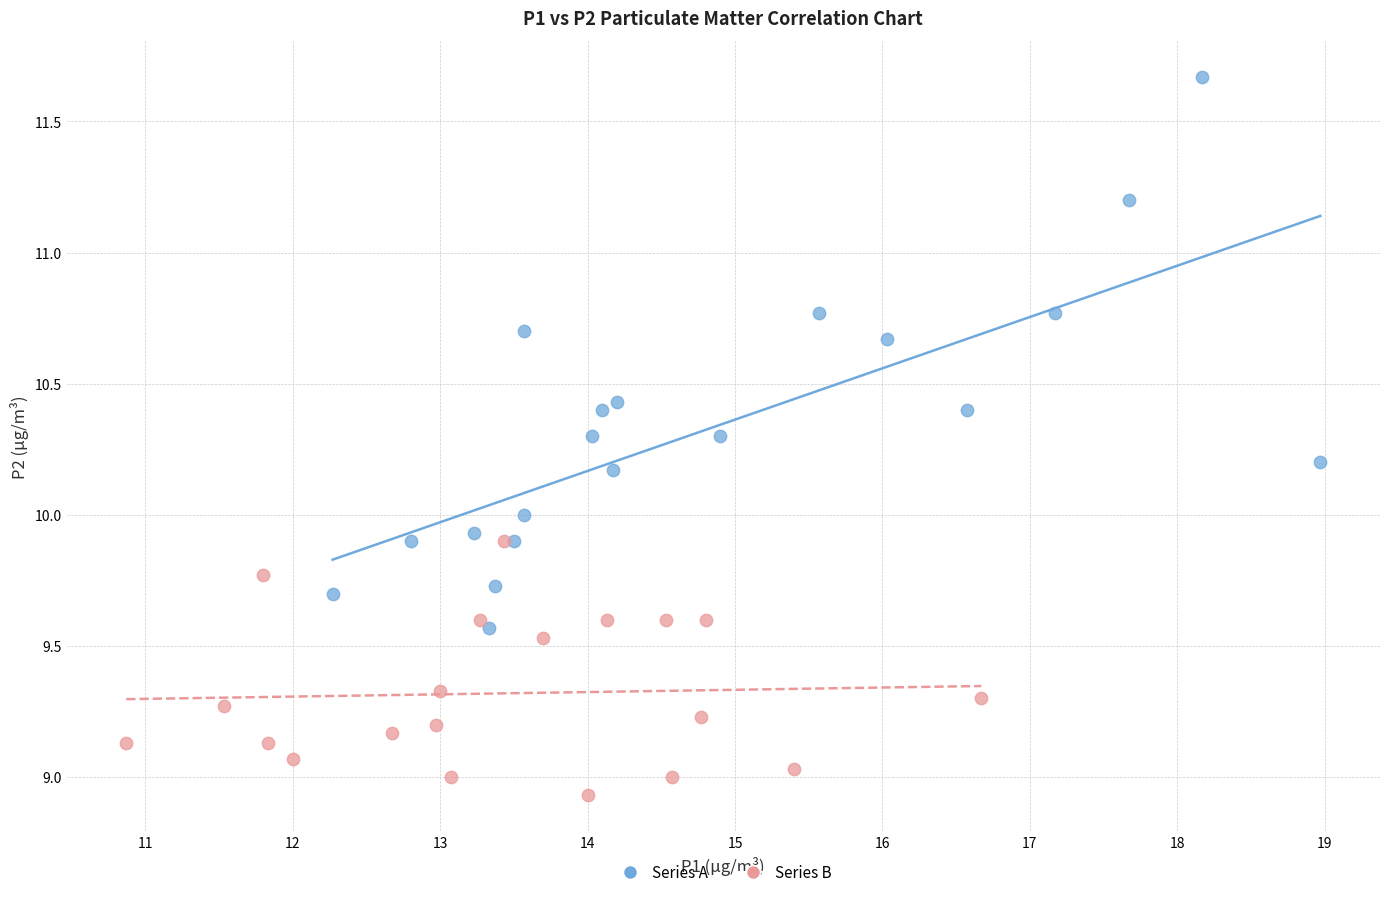

Which series reaches the minimum Y coordinate?

Series B